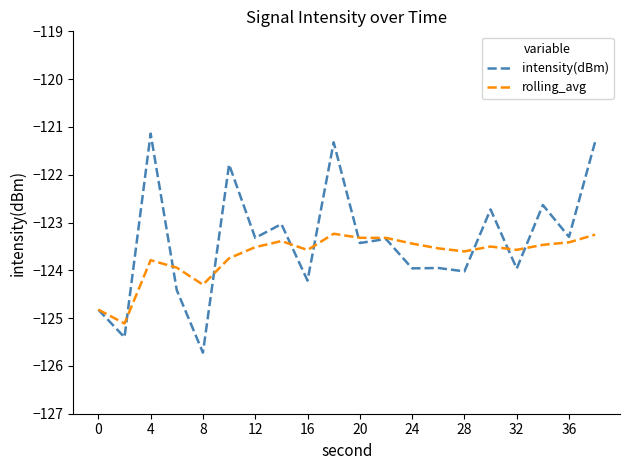

Rank the series by their maximum value, from highest to lowest.

intensity(dBm), rolling_avg